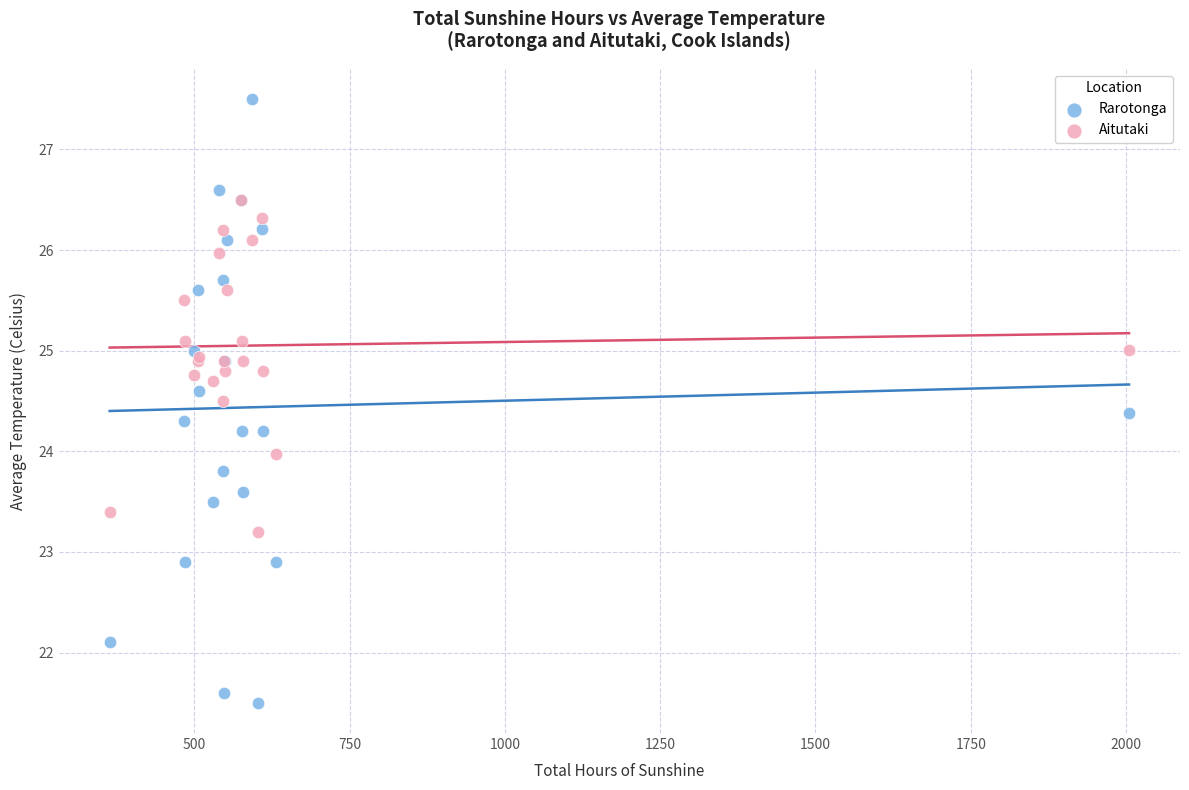

Which series contains the lowest Y value?

Rarotonga